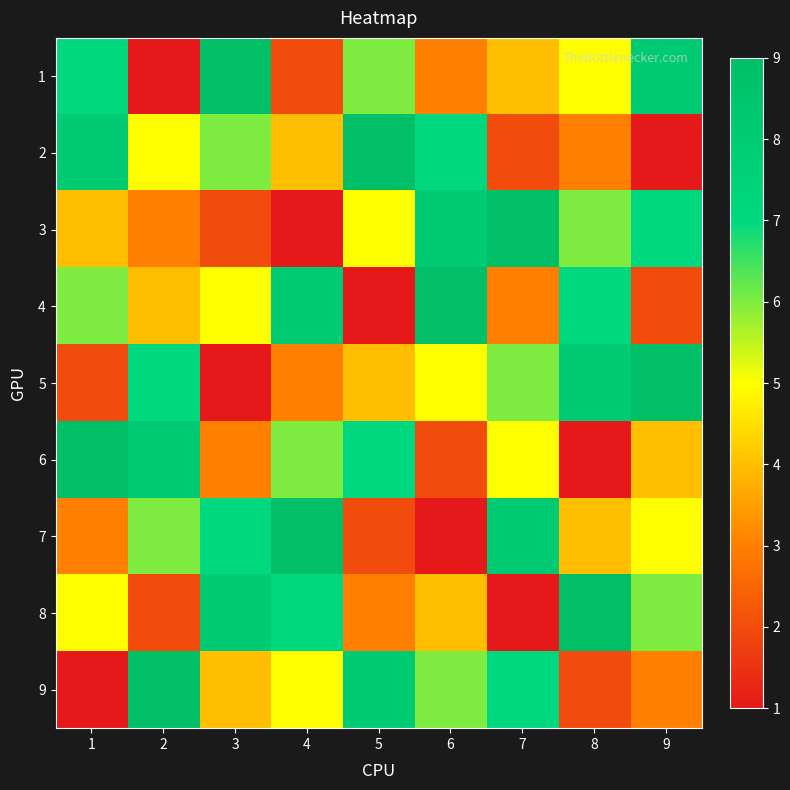

How many series are shown in this chart?

9